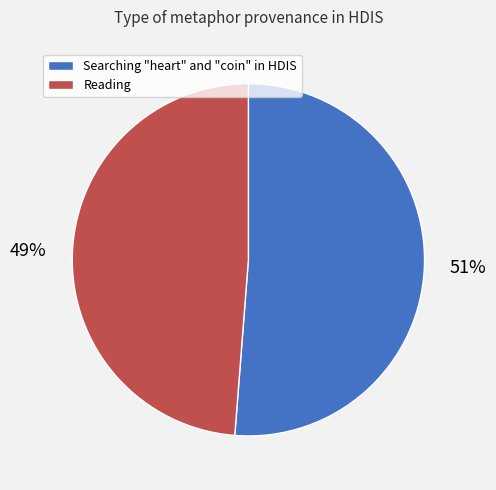

Is it true that Reading is 61% of the pie?

False